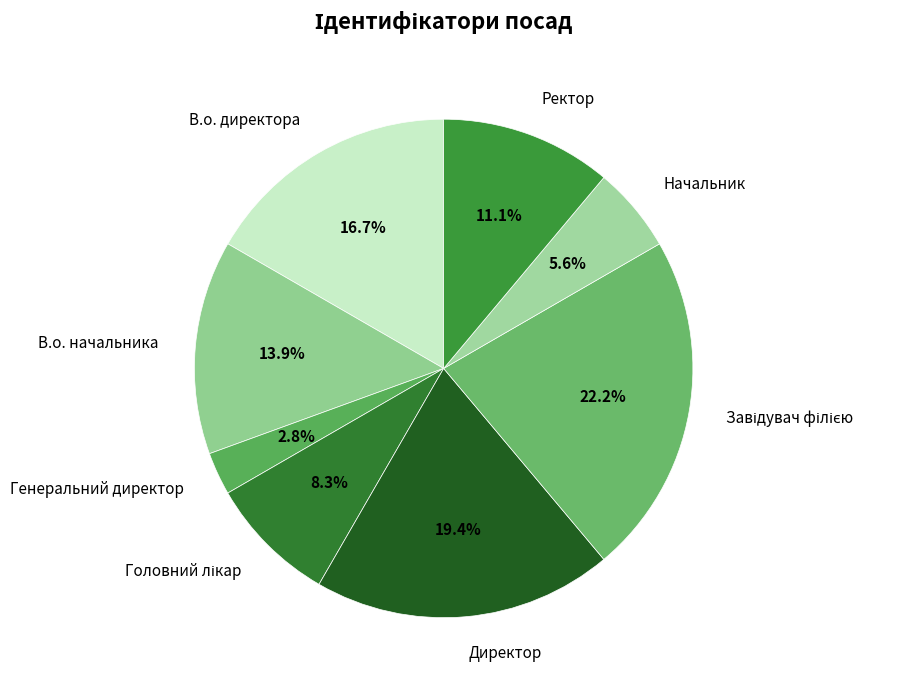

How many segments does this pie chart have?

8